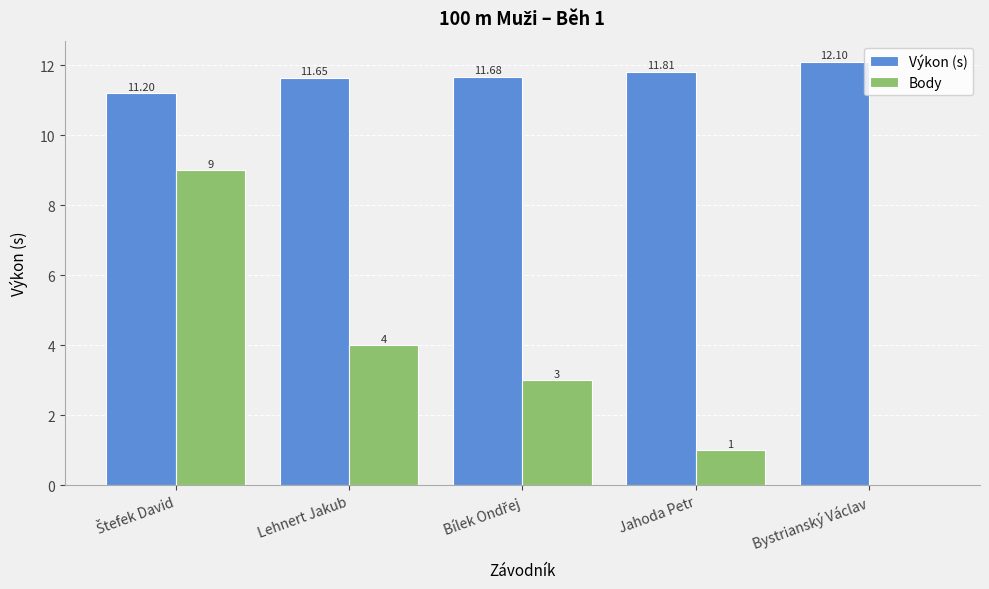

Which series has the largest range (max minus min)?

Body